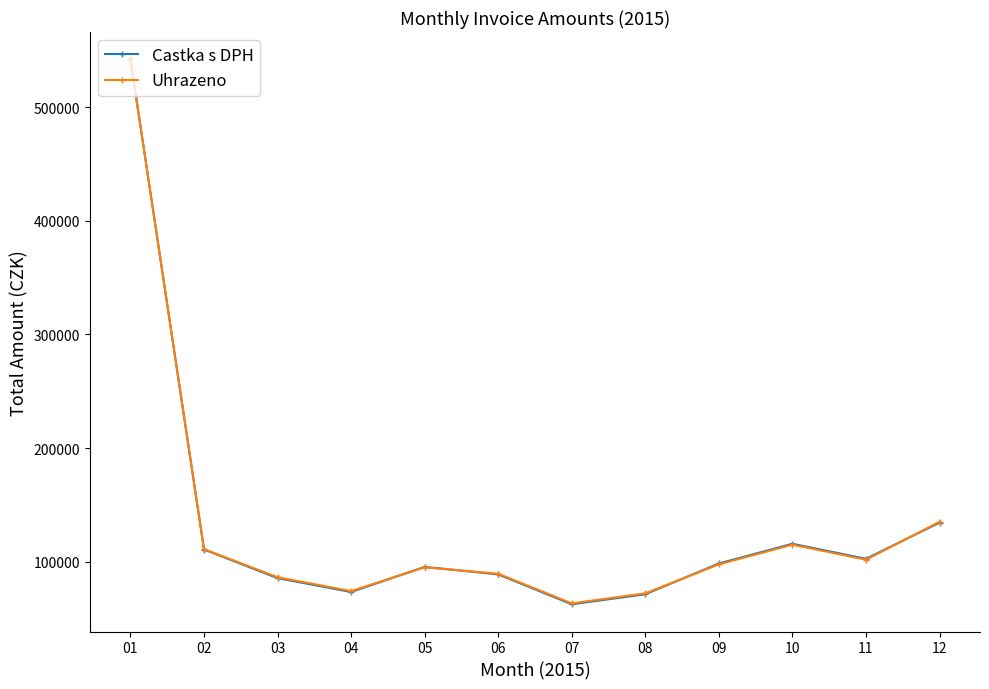

Does the chart display data point markers on the line(s)?

Yes